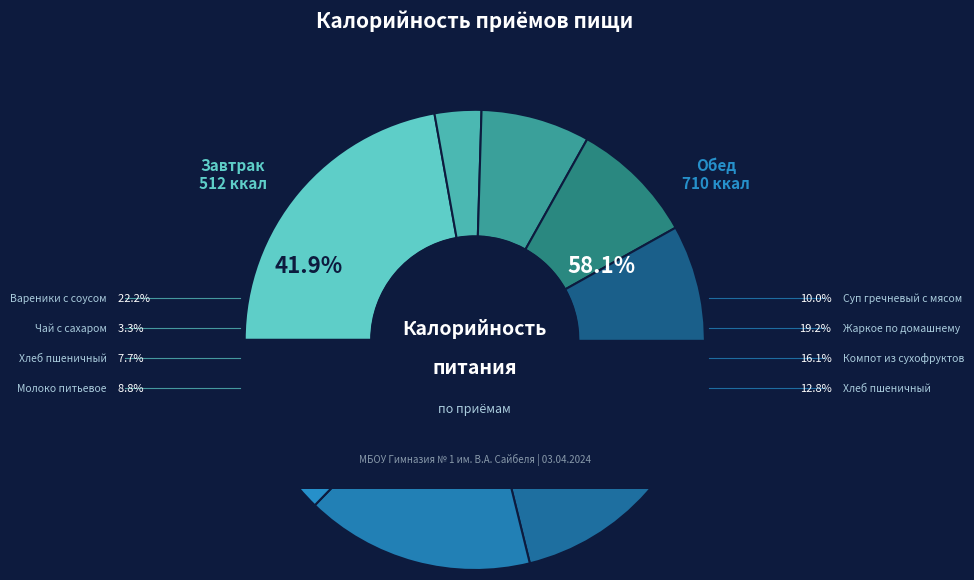

What is the smallest slice in the pie chart?

Завтрак